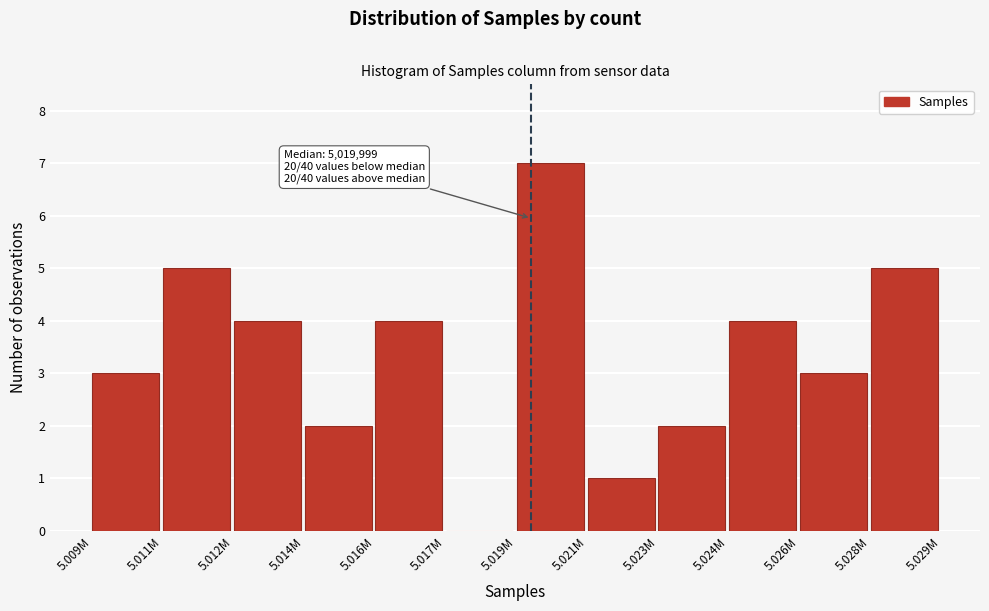

Reading left to right, transcribe all the data shown in this chart.

5.009M=3	5.011M=5	5.012M=4	5.014M=2	5.016M=4	5.017M=0	5.019M=7	5.021M=1	5.023M=2	5.024M=4	5.026M=3	5.028M=5